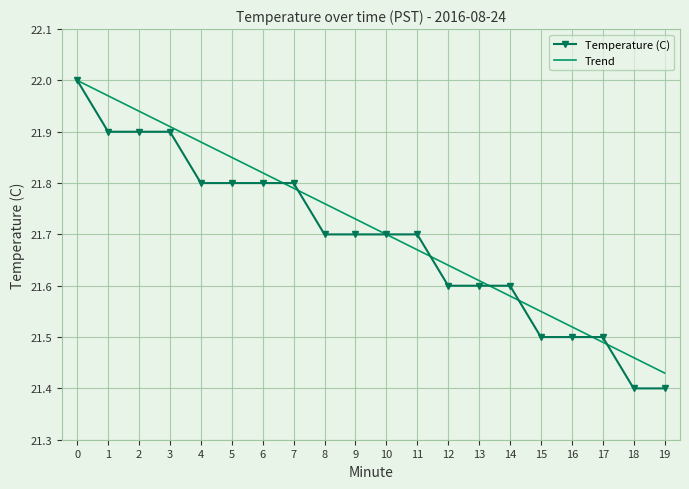

What is the total value across all series at 12?

43.2